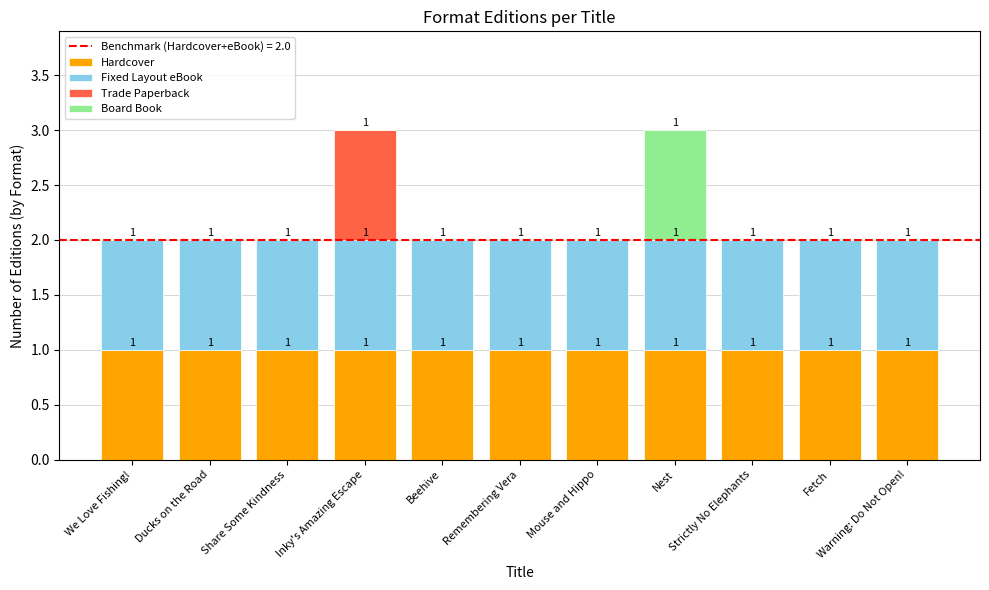

What is the total value across all series at Nest?

3